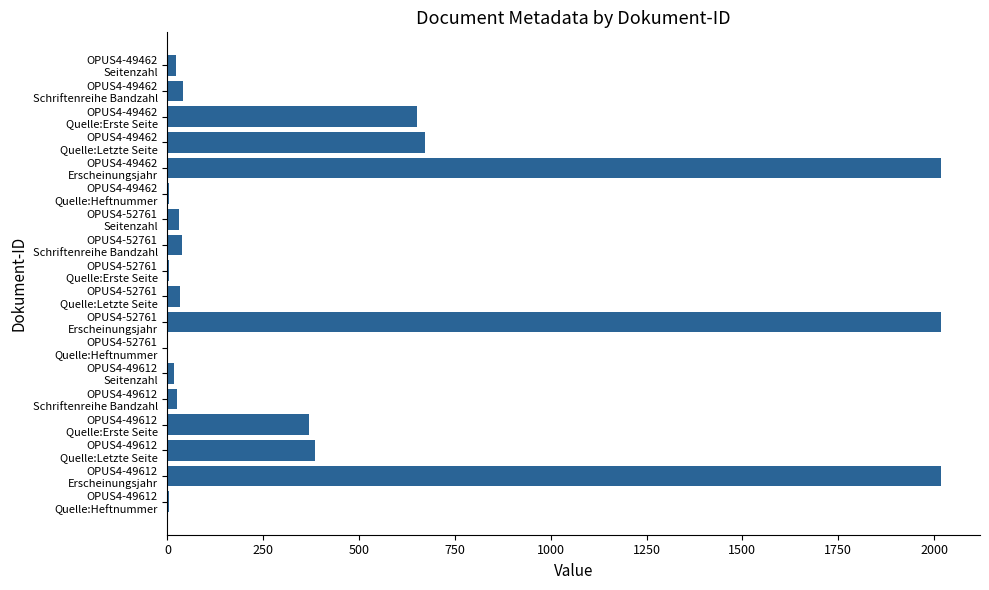

What is the greatest value displayed?

2019